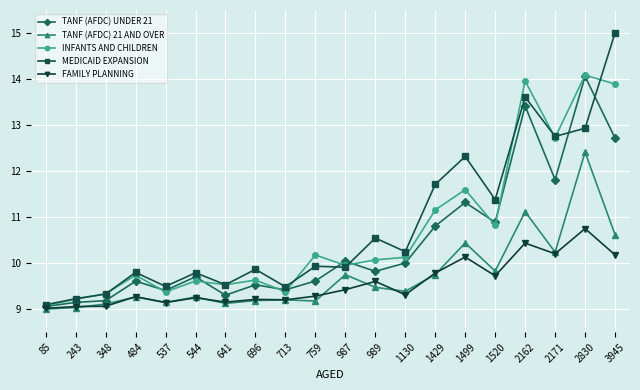

True or false: TANF (AFDC) UNDER 21 and INFANTS AND CHILDREN intersect in this chart.

True